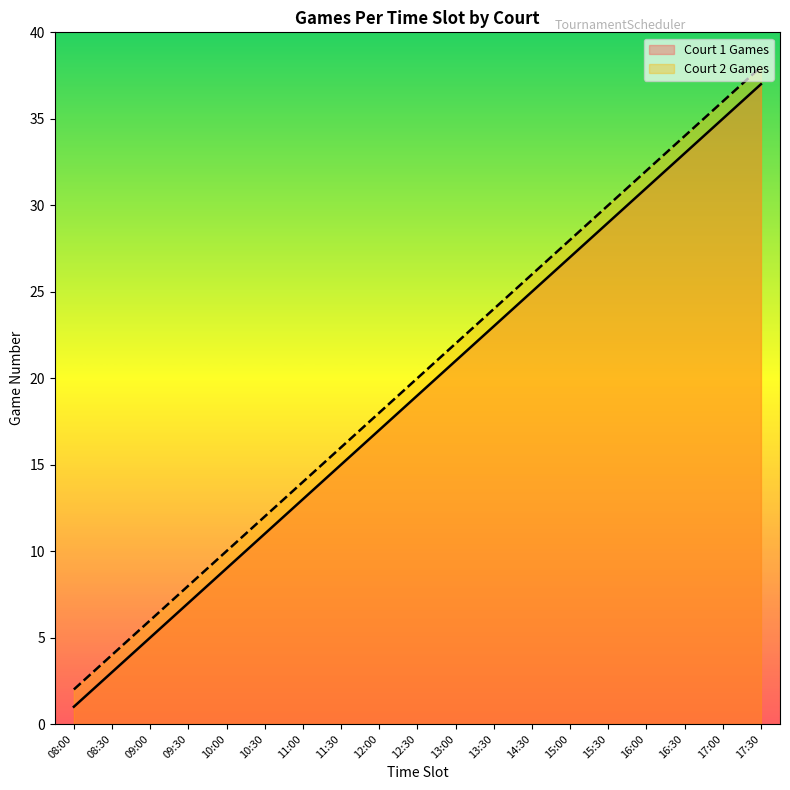

Reading left to right, transcribe all the data shown in this chart.

Court 1 Games: 1	3	5	7	9	11	13	15	17	19	21	23	25	27	29	31	33	35	37
Court 2 Games: 2	4	6	8	10	12	14	16	18	20	22	24	26	28	30	32	34	36	38